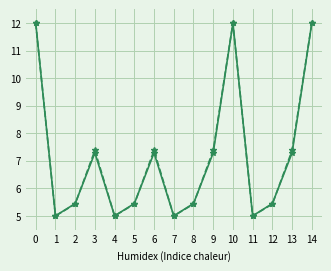

How many lines are shown in the chart?

2